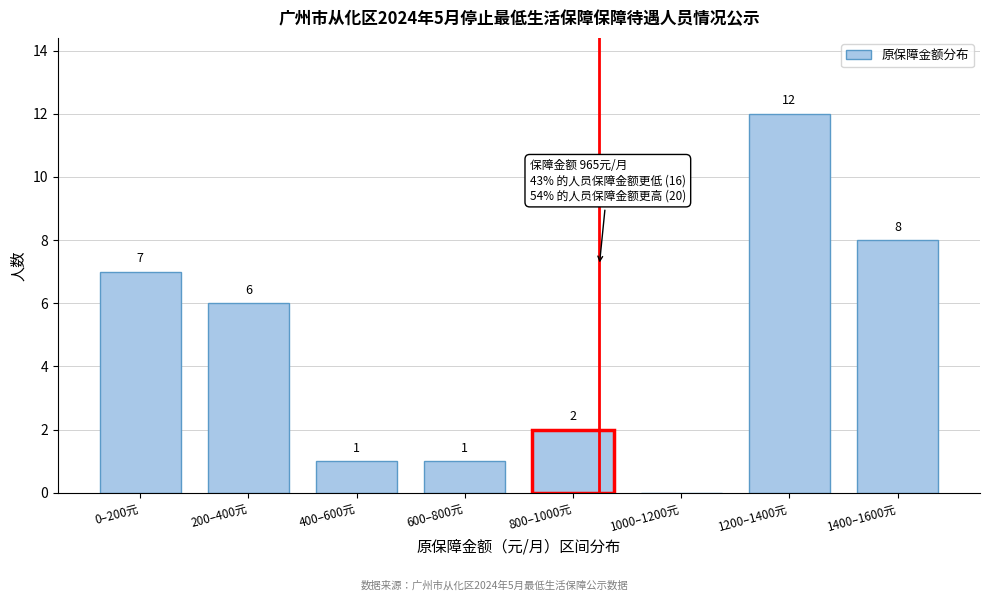

Reading left to right, transcribe all the data shown in this chart.

0–200元=7	200–400元=6	400–600元=1	600–800元=1	800–1000元=2	1000–1200元=0	1200–1400元=12	1400–1600元=8